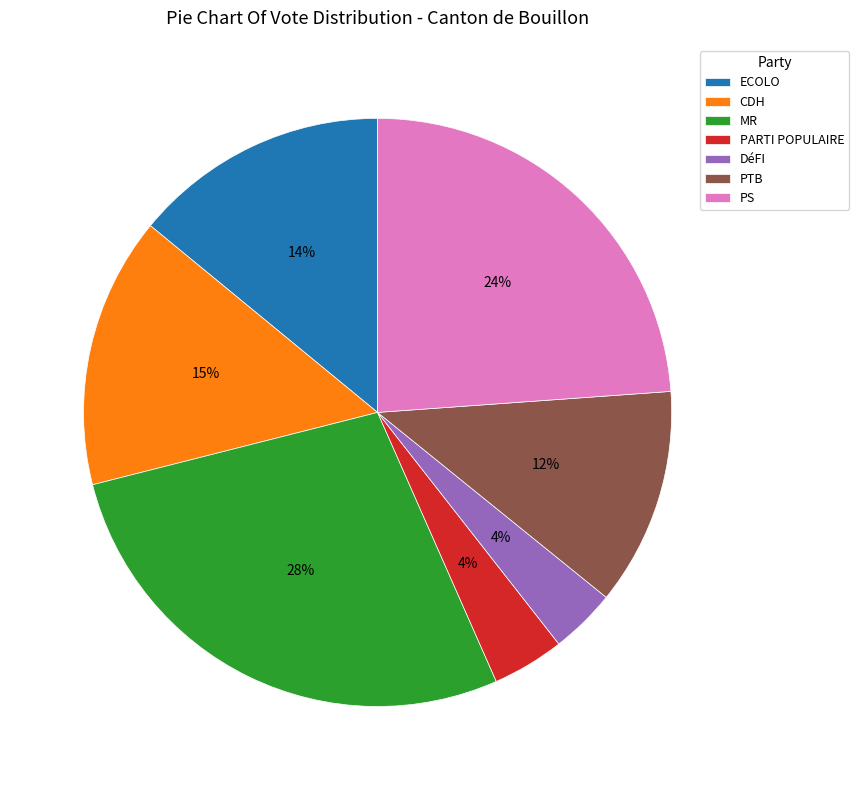

Count the number of slices in the pie.

7